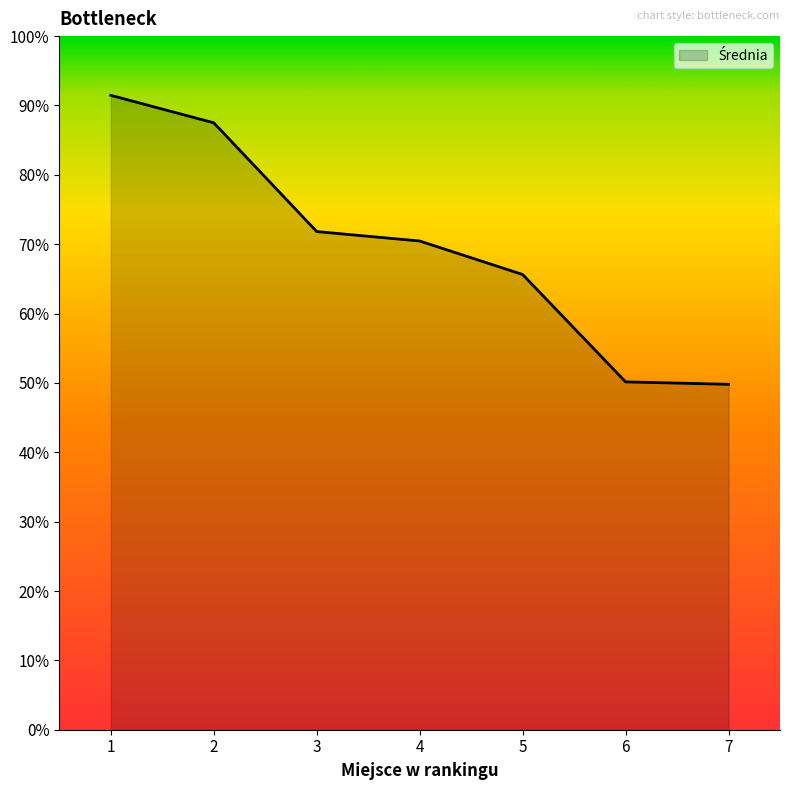

What is the difference between the second highest and minimum values?

37.7